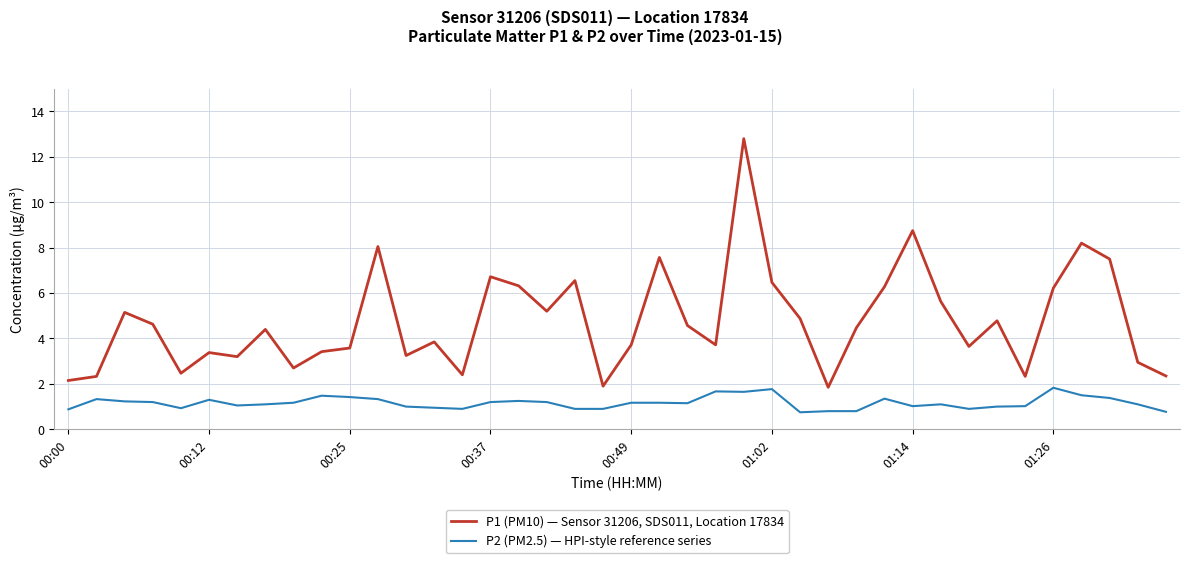

Rank the series by their average value, from highest to lowest.

P1 (PM10) — Sensor 31206, SDS011, Location 17834, P2 (PM2.5) — HPI-style reference series